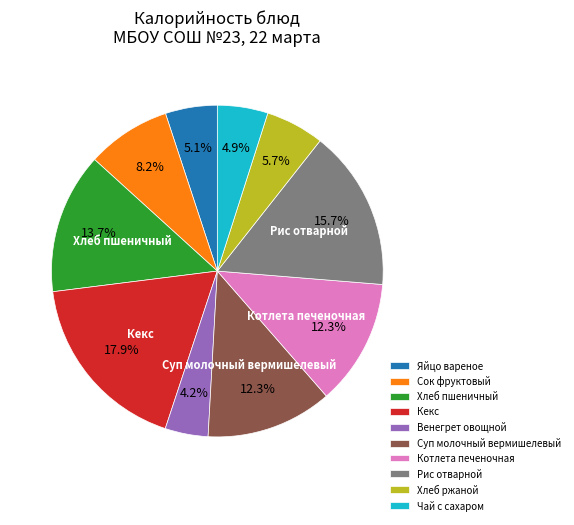

True or false: Котлета печеночная accounts for 1% of the total.

False